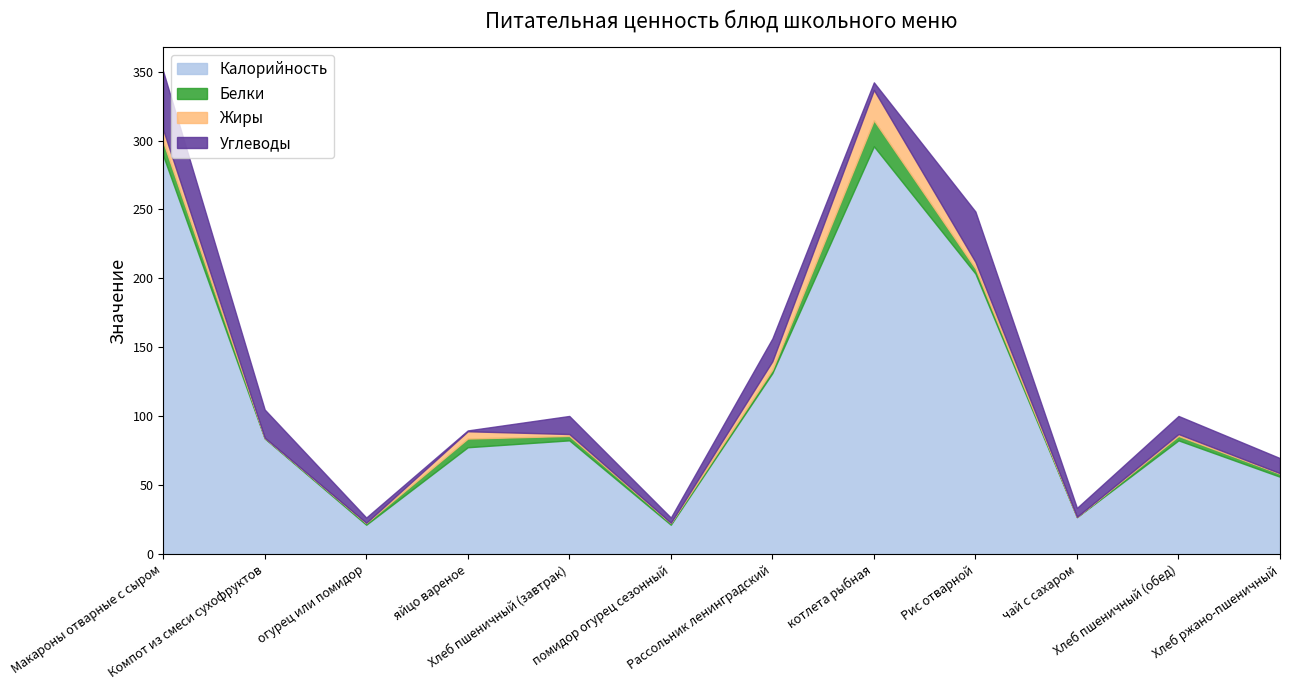

What is the difference between the Углеводы values at помидор огурец сезонный and Хлеб ржано-пшеничный?

7.1